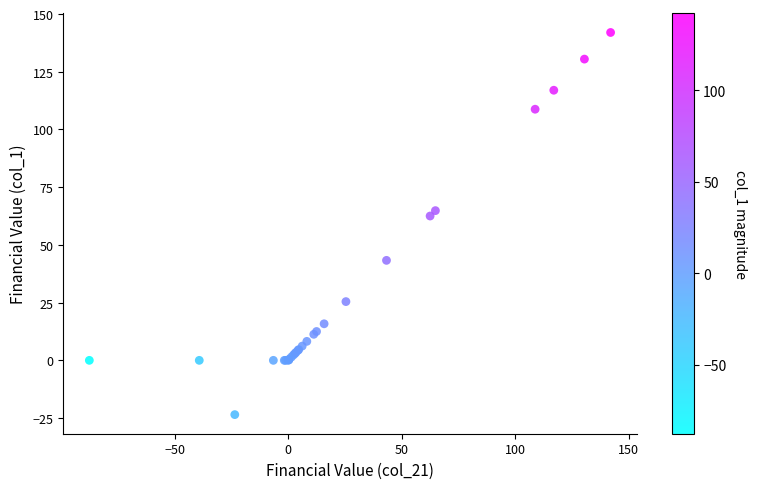

What Y value in the scatter plot is closest to 59?

62.5